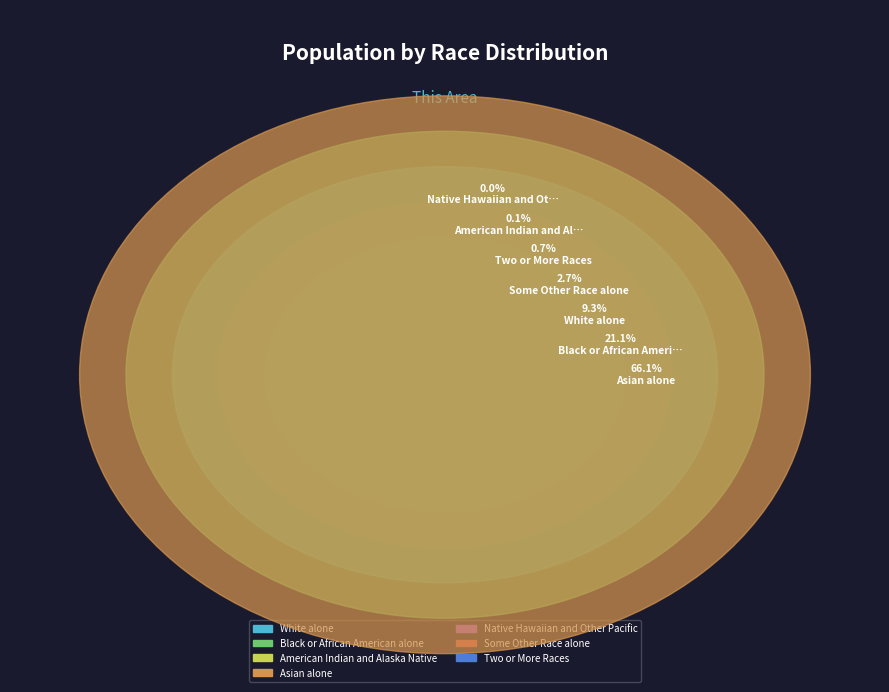

The Native Hawaiian and Other Pacific slice represents 0% of the pie. True or false?

True